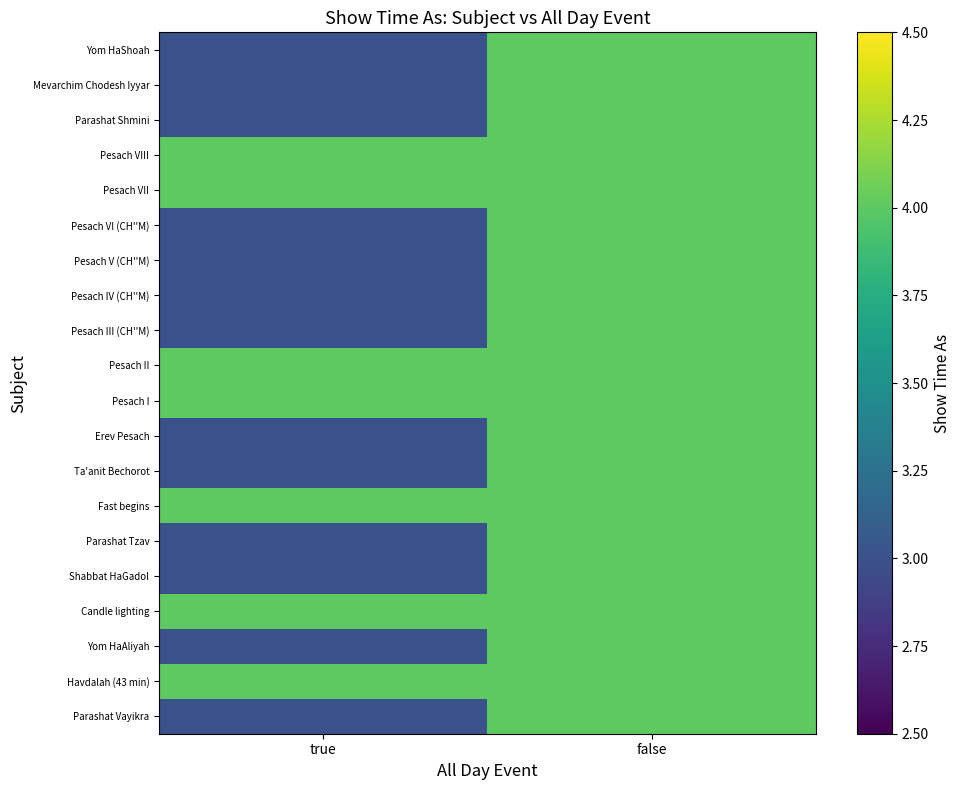

Rank the series by their maximum value, from lowest to highest.

Parashat Vayikra, Havdalah (43 min), Yom HaAliyah, Candle lighting, Shabbat HaGadol, Parashat Tzav, Fast begins, Ta'anit Bechorot, Erev Pesach, Pesach I, Pesach II, Pesach III (CH''M), Pesach IV (CH''M), Pesach V (CH''M), Pesach VI (CH''M), Pesach VII, Pesach VIII, Parashat Shmini, Mevarchim Chodesh Iyyar, Yom HaShoah